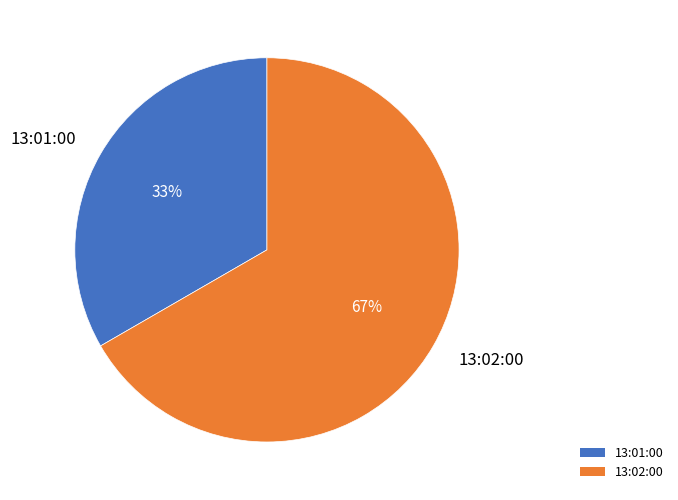

What percentage is the 13:01:00 slice, to the nearest percent?

33%